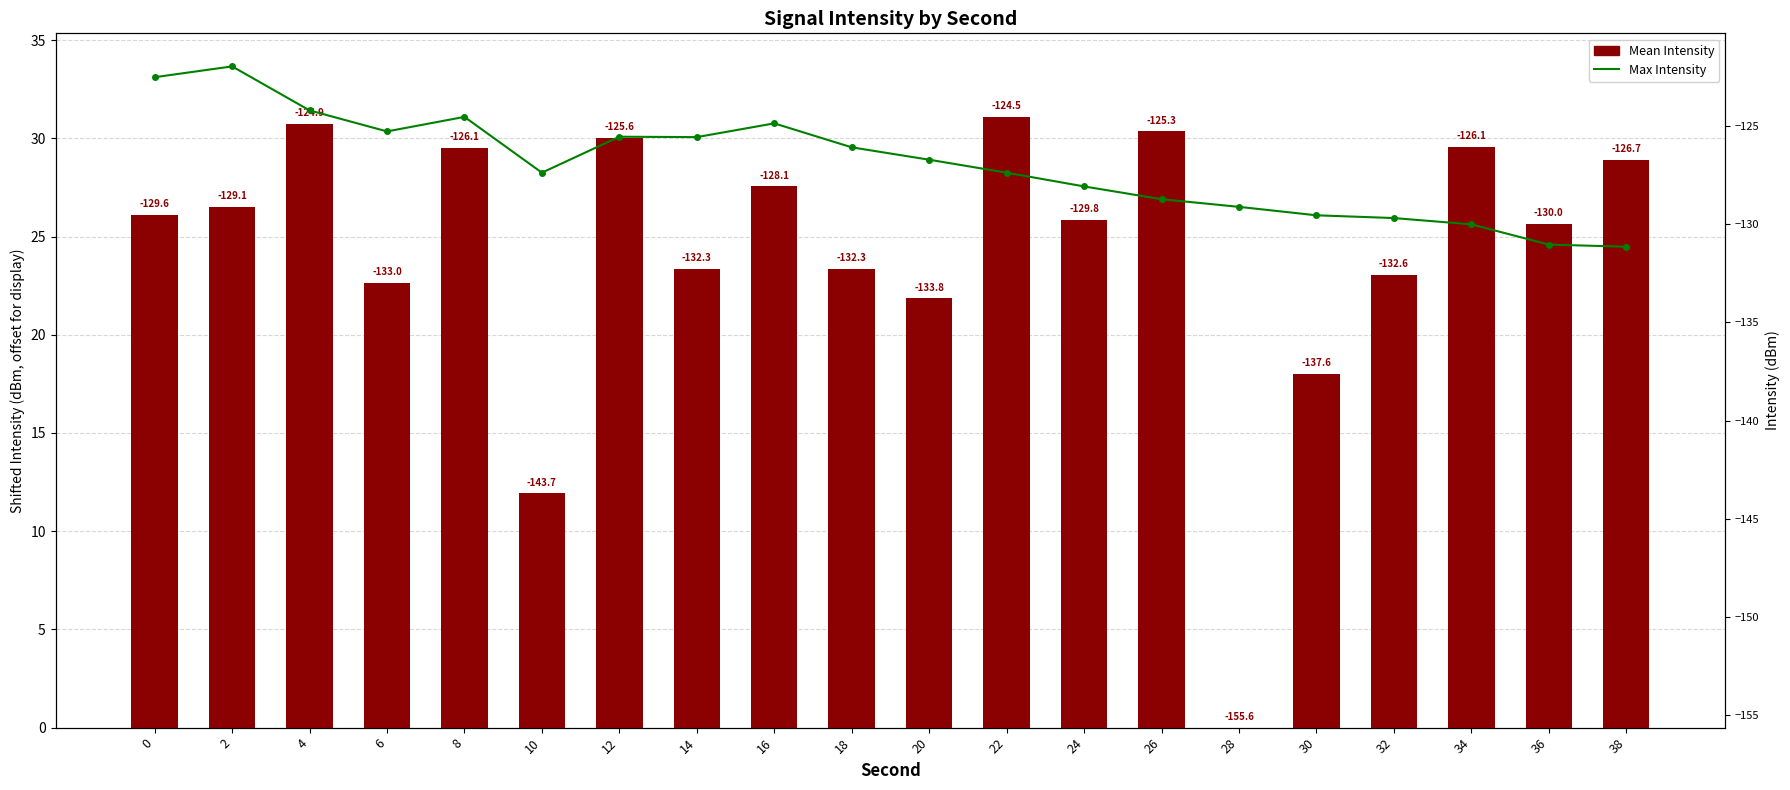

Rank the series by their average value, from highest to lowest.

Max Intensity, Mean Intensity